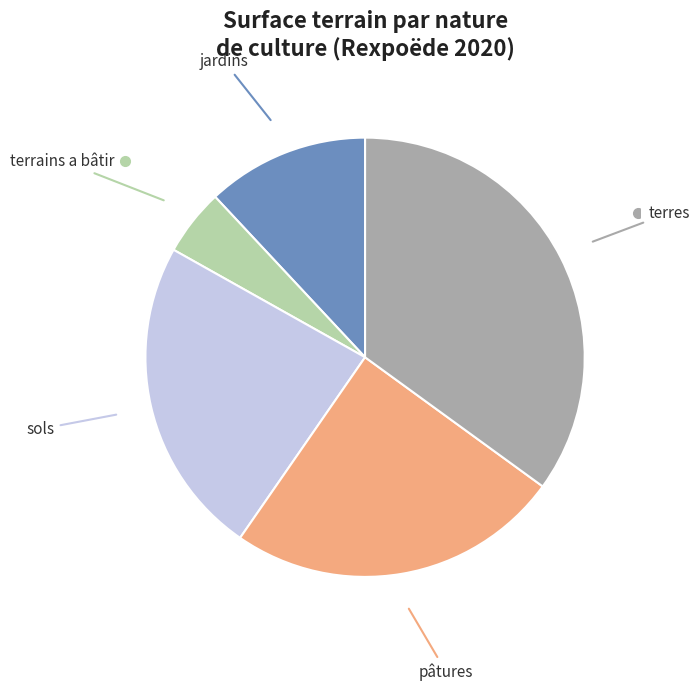

Is there a majority slice in this chart?

No